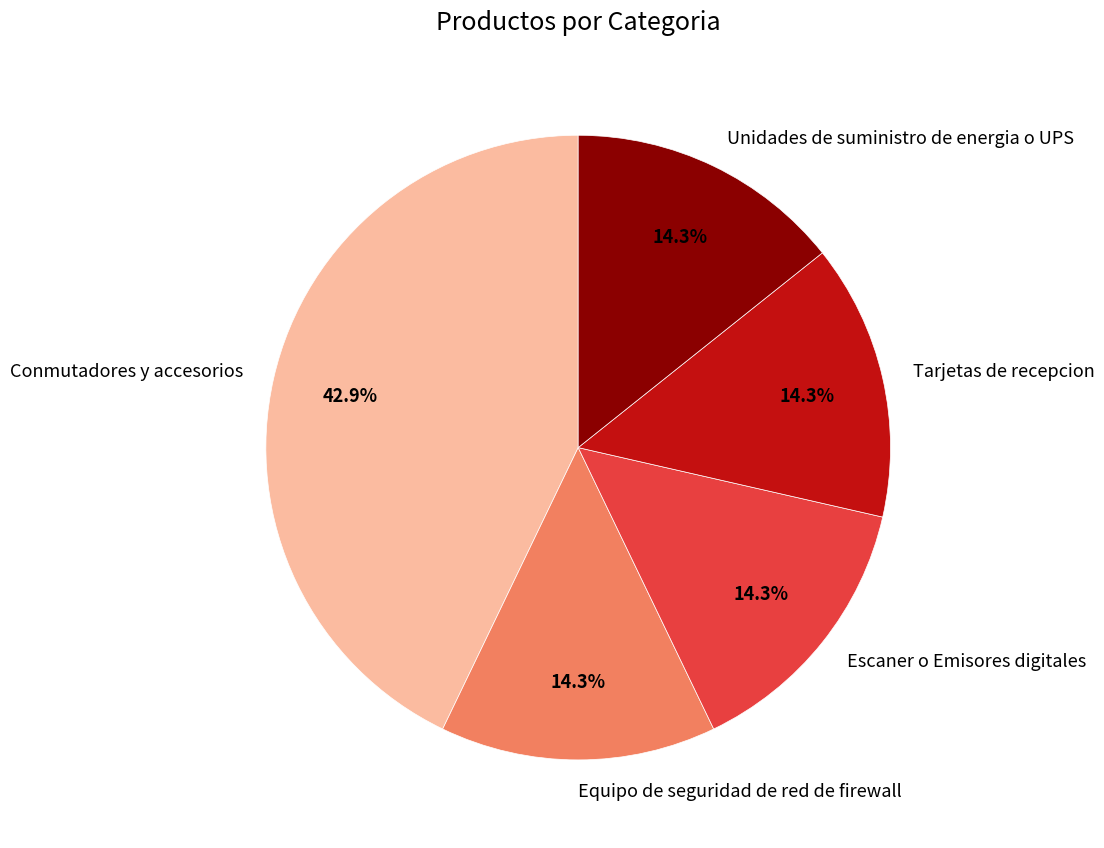

Approximately how many times larger is the value at Unidades de suministro de energia o UPS compared to Escaner o Emisores digitales?

1.0